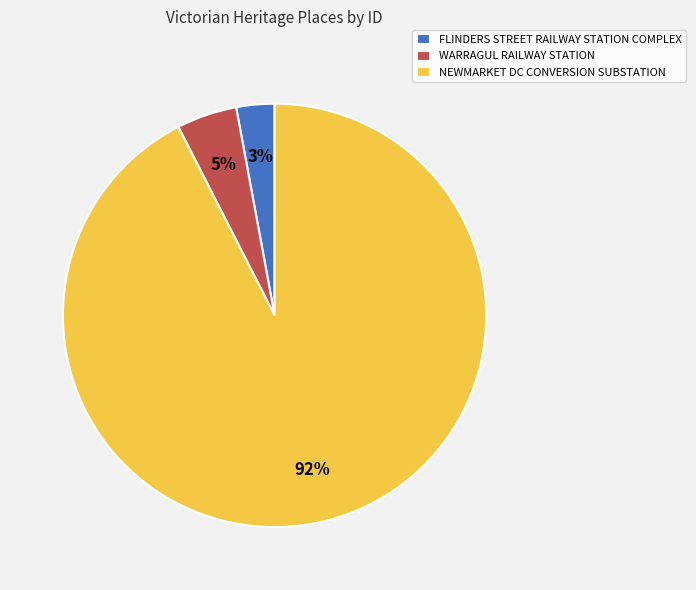

Between NEWMARKET DC CONVERSION SUBSTATION and FLINDERS STREET RAILWAY STATION COMPLEX, which is larger?

NEWMARKET DC CONVERSION SUBSTATION